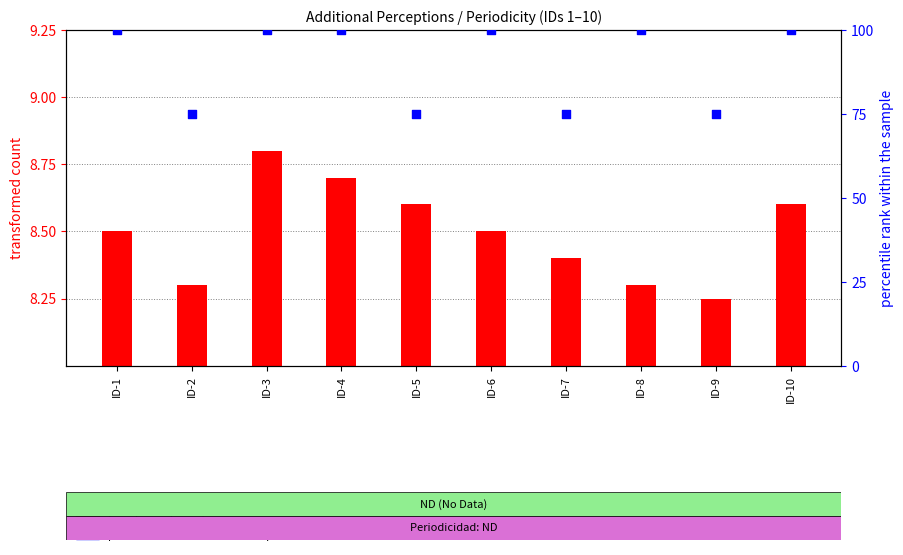

Which series reaches the maximum Y coordinate?

percentile rank within the sample